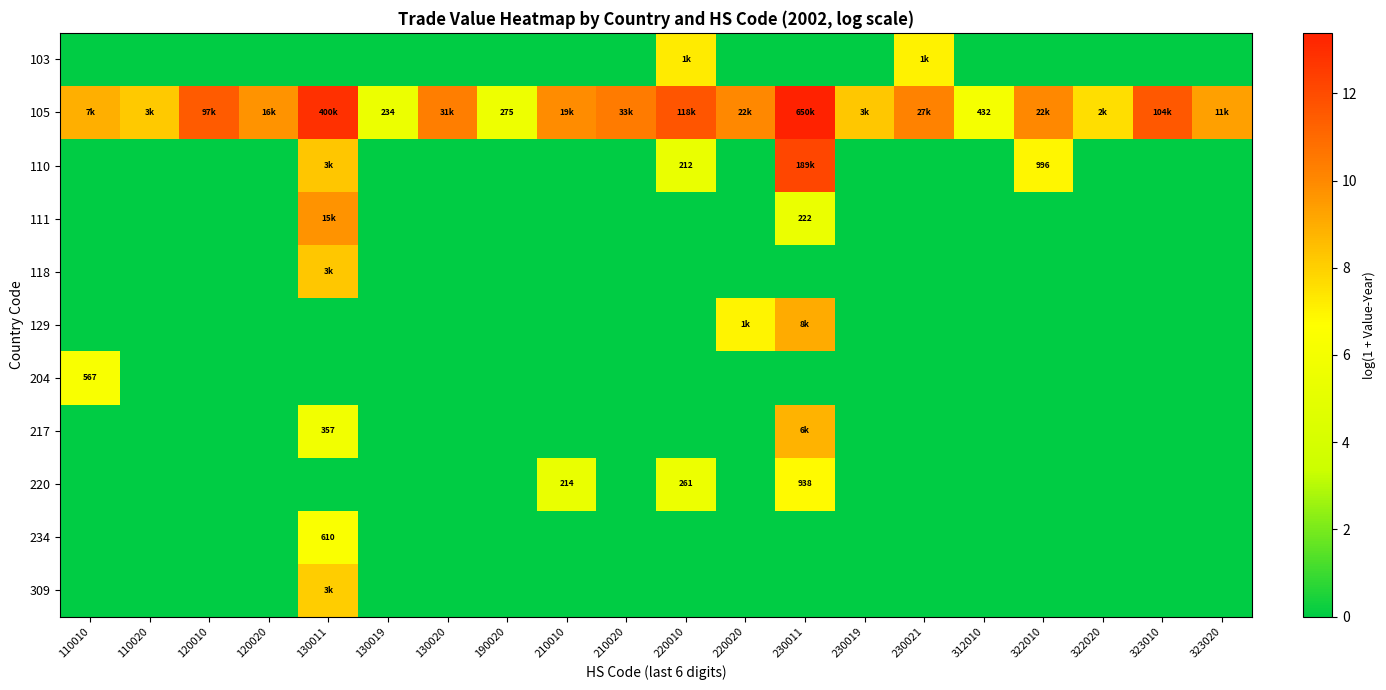

What is the sum of all 234 values?

6.4